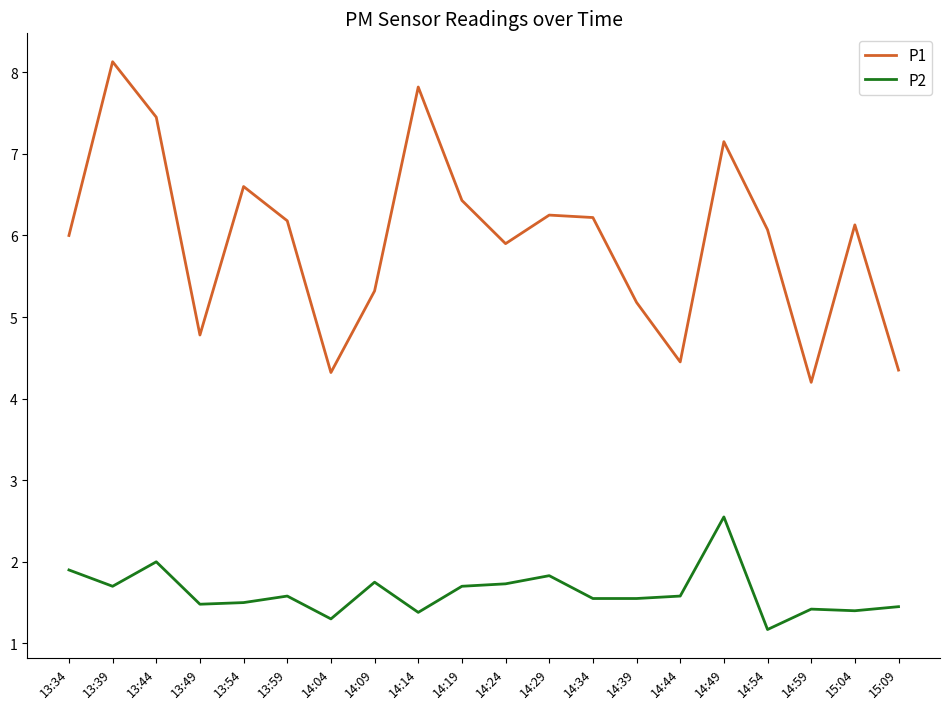

What position from the right is 14:14?

12